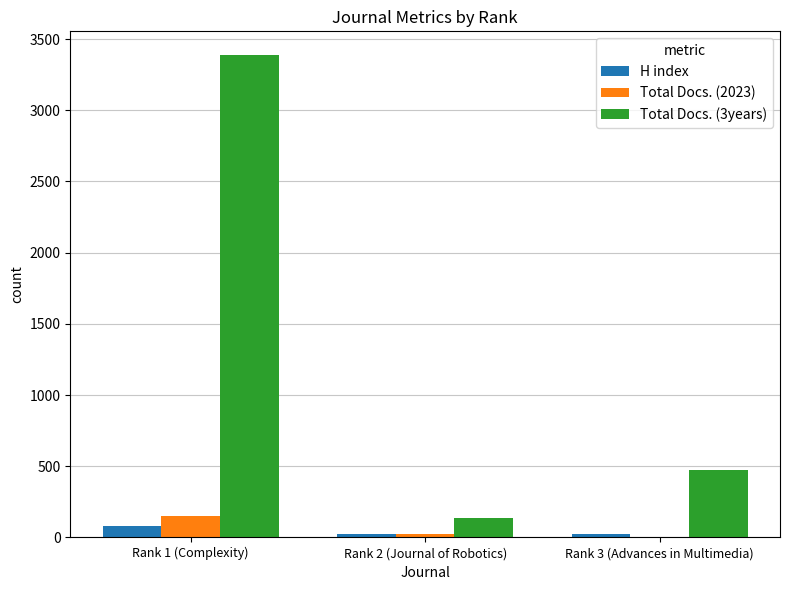

Are the bars grouped side by side (vs. stacked)?

Yes